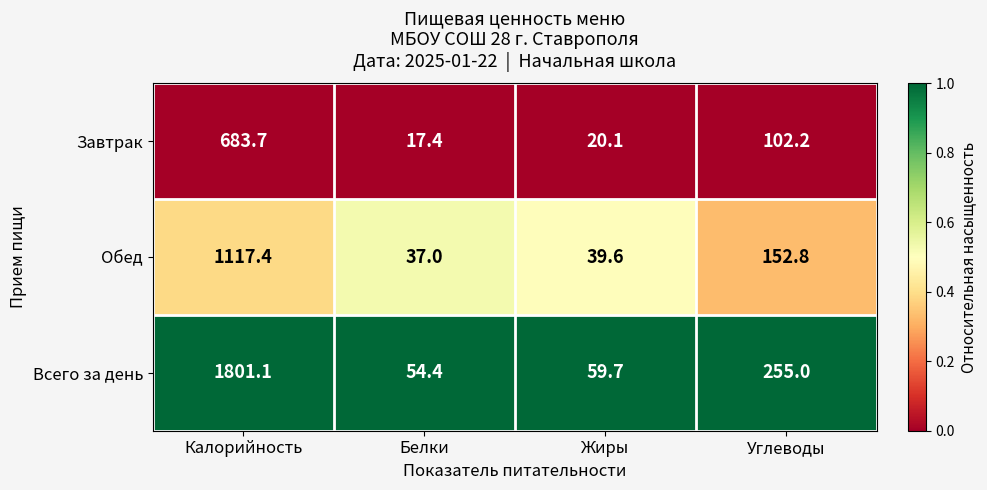

Reading left to right, list all the values displayed in this chart.

Завтрак: 683.7	17.4	20.1	102.2
Обед: 1117.4	37.0	39.6	152.8
Всего за день: 1801.1	54.4	59.7	255.0